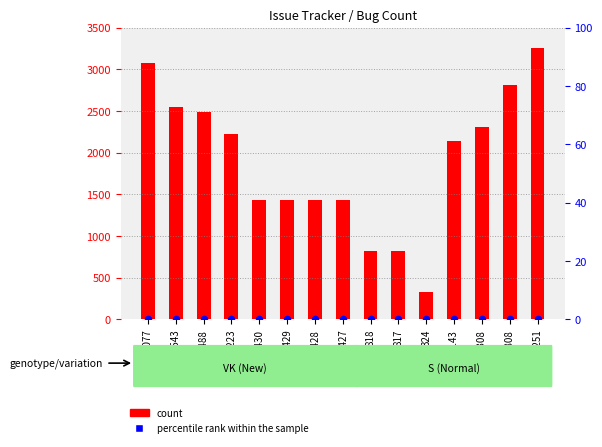

What are all the series names shown in the legend?

count, percentile rank within the sample